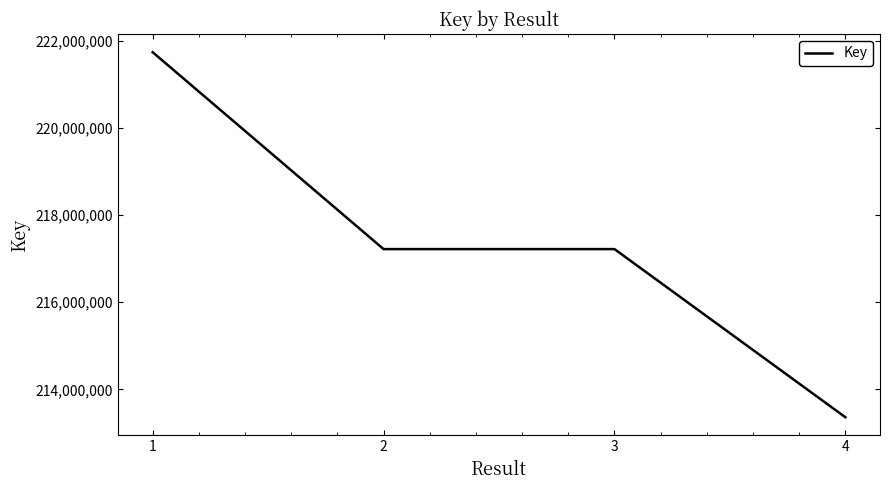

True or false: the data shows 350219198 at 1.

False